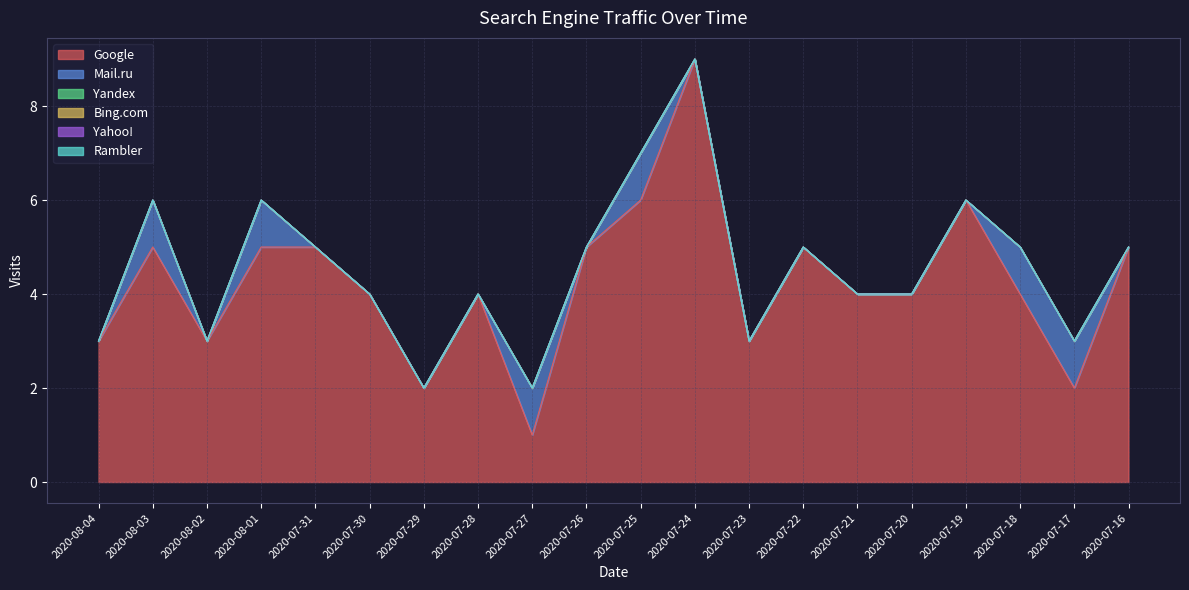

True or false: Bing.com has more than 0 points higher than both neighbors.

False